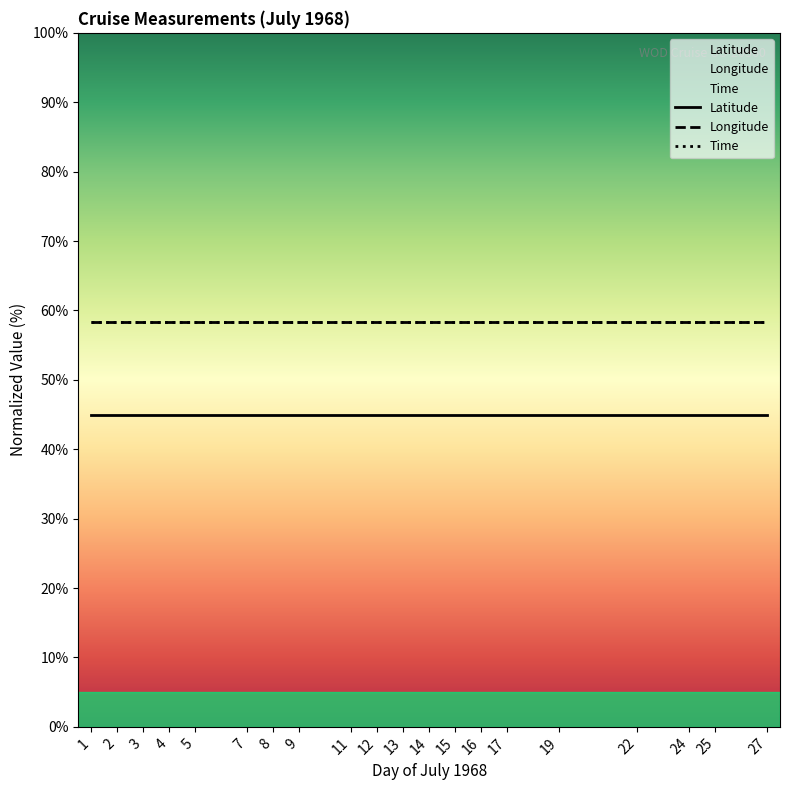

What are all the series names shown in the legend?

Latitude, Longitude, Time